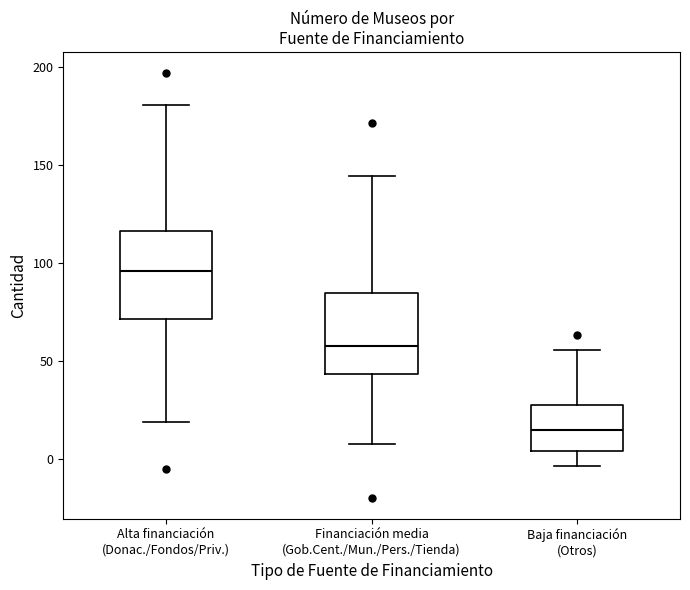

Reading left to right, read every box against the y-axis: the position of its median line, the range the box covers, and the ends of its whiskers. The values are not printed on the chart, so give them approximately, as read against the axis.

Alta financiación (Donac./Fondos/Priv.): median 95, box 70 to 115, whiskers 20 to 180
Financiación media (Gob.Cent./Mun./Pers./Tienda): median 55, box 45 to 85, whiskers 10 to 145
Baja financiación (Otros): median 15, box 5 to 25, whiskers -5 to 55